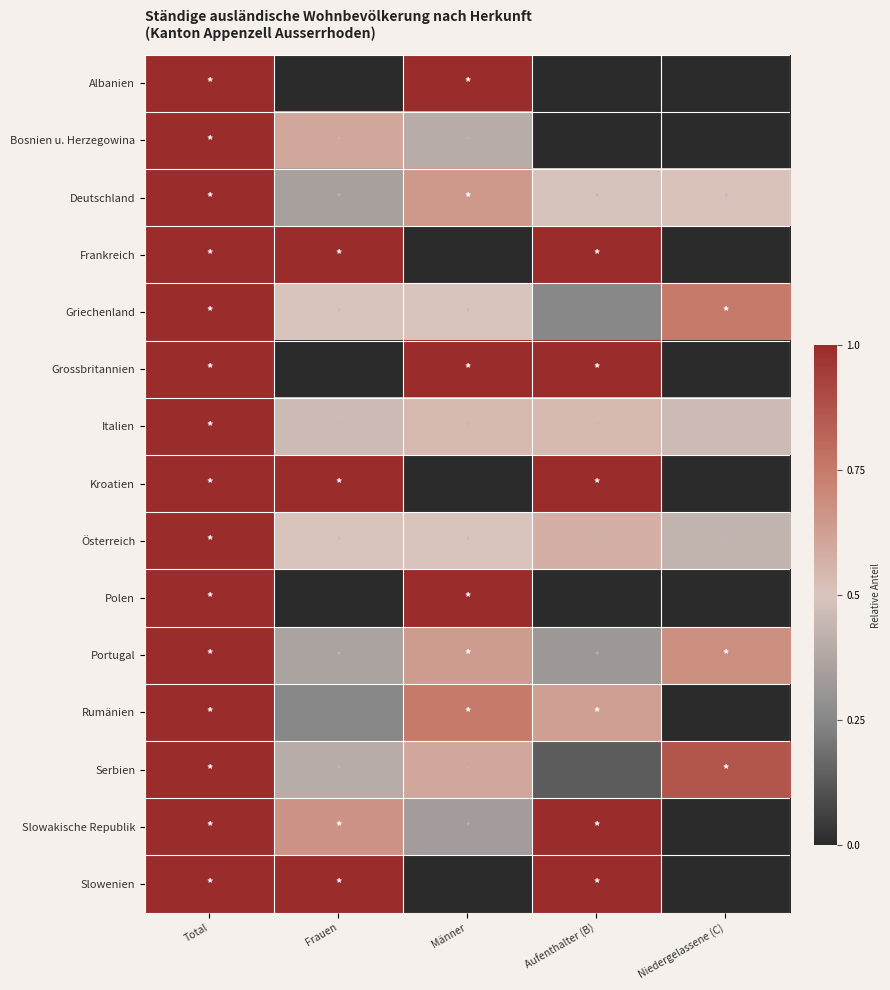

Which label corresponds to the largest value in the chart?

Total